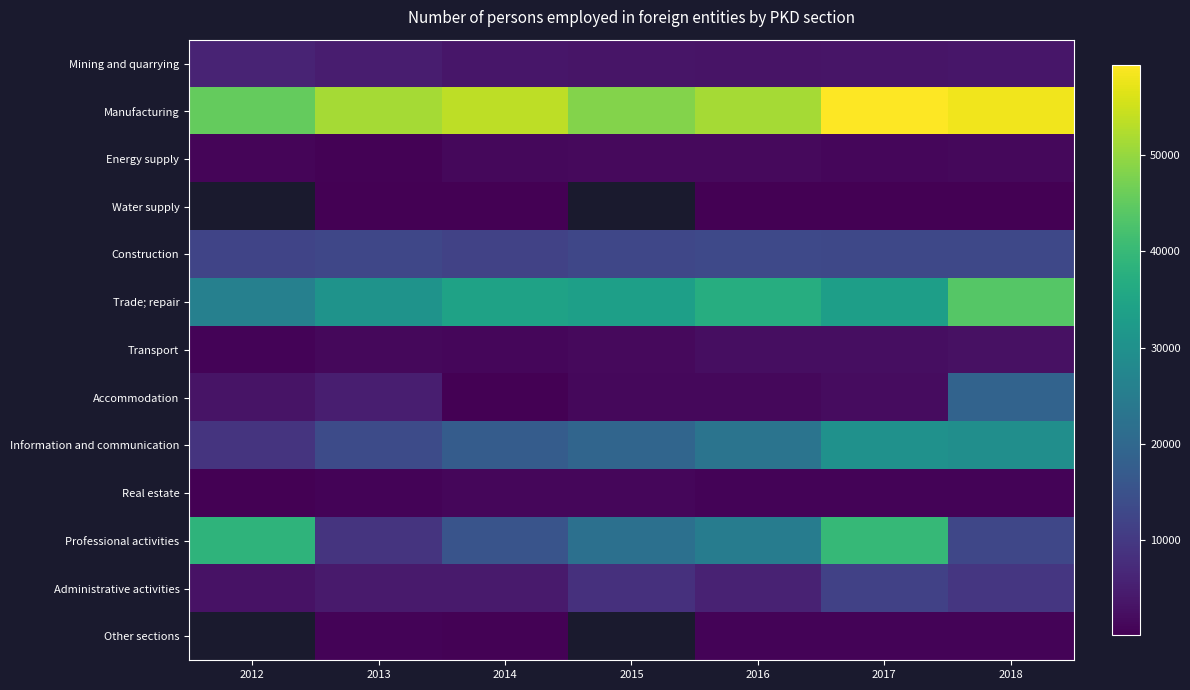

What is the minimum value for Construction?

11889.0